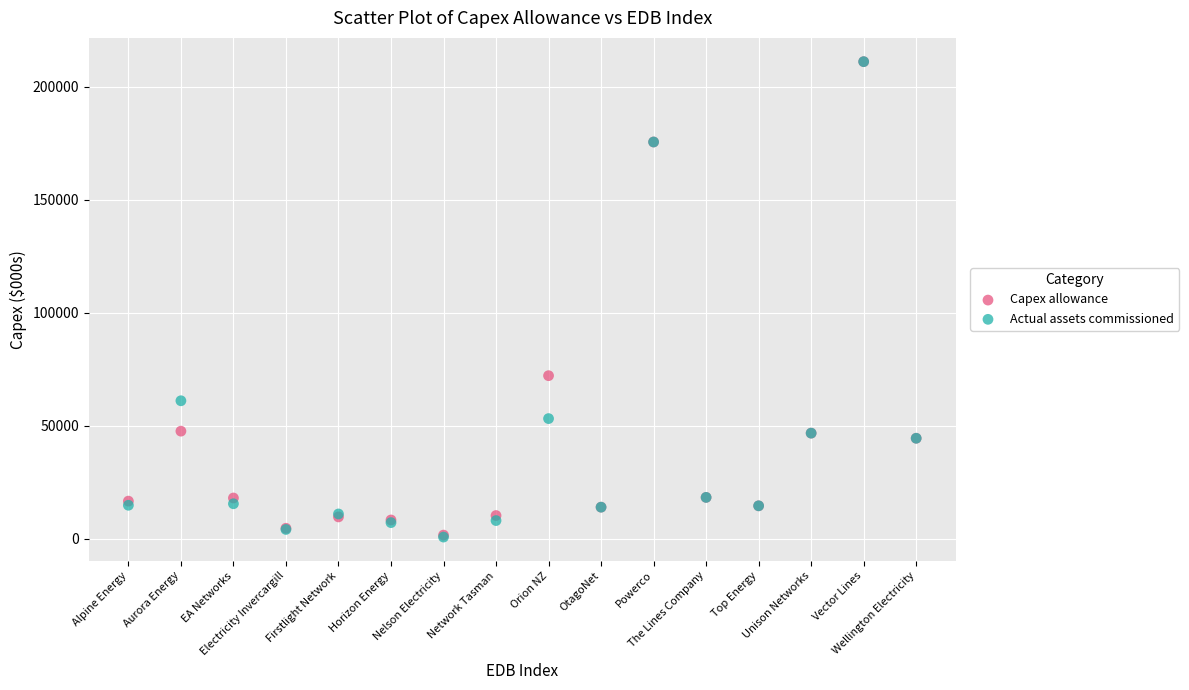

What are all the series names shown in the legend?

Capex allowance, Actual assets commissioned